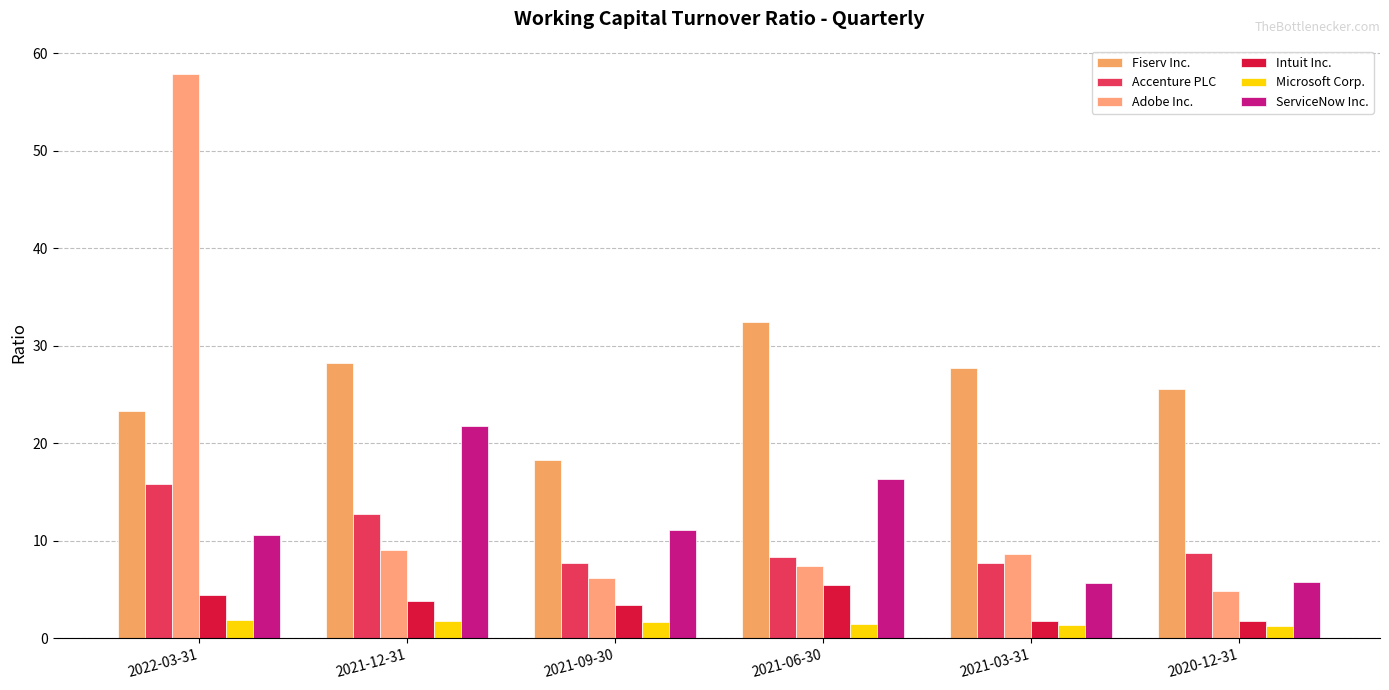

The value of Microsoft Corp. at 2021-03-31 is 1.4. True or false?

True